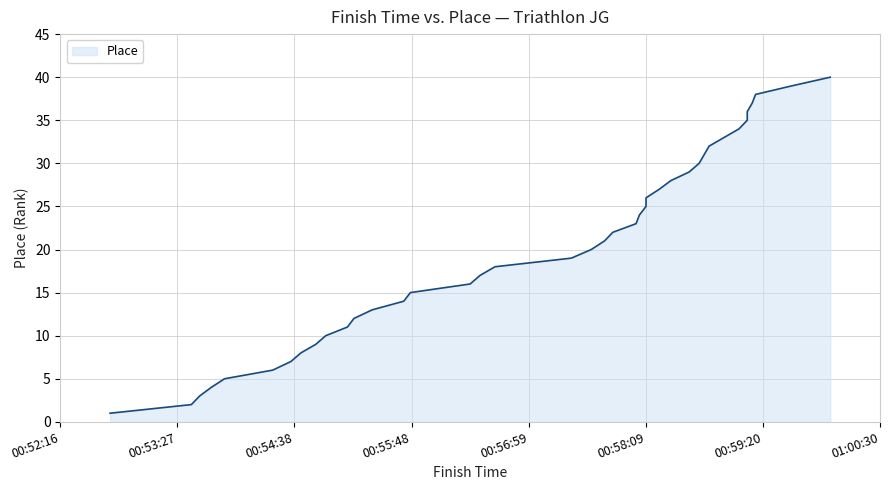

How many categories are shown in the chart?

40